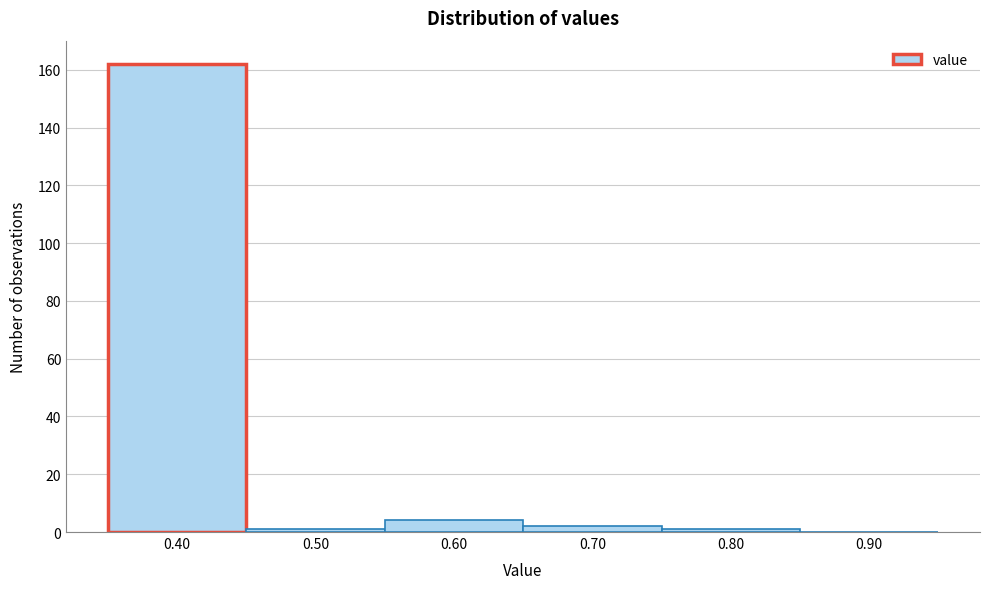

Reading left to right, transcribe this chart: for each bar, give the range it covers on the x-axis and its height. The values are not printed on the chart, so give them approximately, as read against the axis.

0.35 to 0.45: 162
0.45 to 0.55: under 2
0.55 to 0.65: 4
0.65 to 0.75: 2
0.75 to 0.85: under 2
0.85 to 0.95: 0